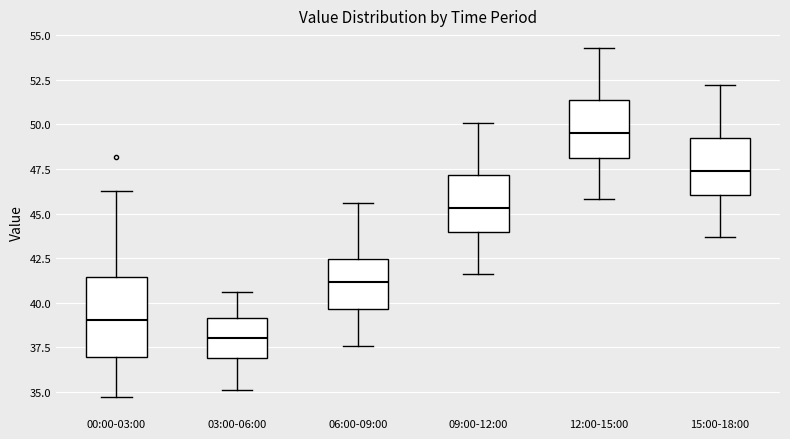

Reading left to right, read every box against the y-axis: the position of its median line, the range the box covers, and the ends of its whiskers. The values are not printed on the chart, so give them approximately, as read against the axis.

00:00-03:00: median 39.0, box 37.0 to 41.5, whiskers 34.5 to 46.5
03:00-06:00: median 38.0, box 37.0 to 39.0, whiskers 35.0 to 40.5
06:00-09:00: median 41.0, box 39.5 to 42.5, whiskers 37.5 to 45.5
09:00-12:00: median 45.5, box 44.0 to 47.0, whiskers 41.5 to 50.0
12:00-15:00: median 49.5, box 48.0 to 51.5, whiskers 46.0 to 54.5
15:00-18:00: median 47.5, box 46.0 to 49.5, whiskers 43.5 to 52.0